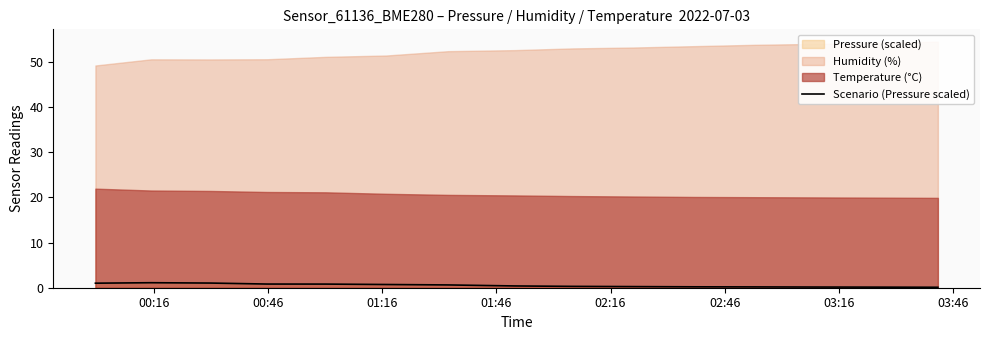

How many points are higher than both their immediate neighbors (excluding endpoints)?

1